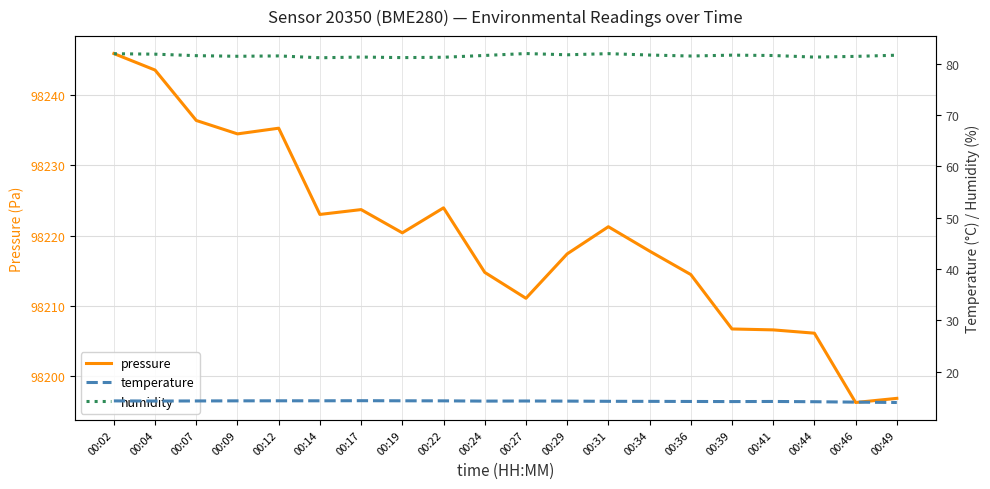

At 00:39, list the series in order from smallest to largest.

temperature, humidity, pressure